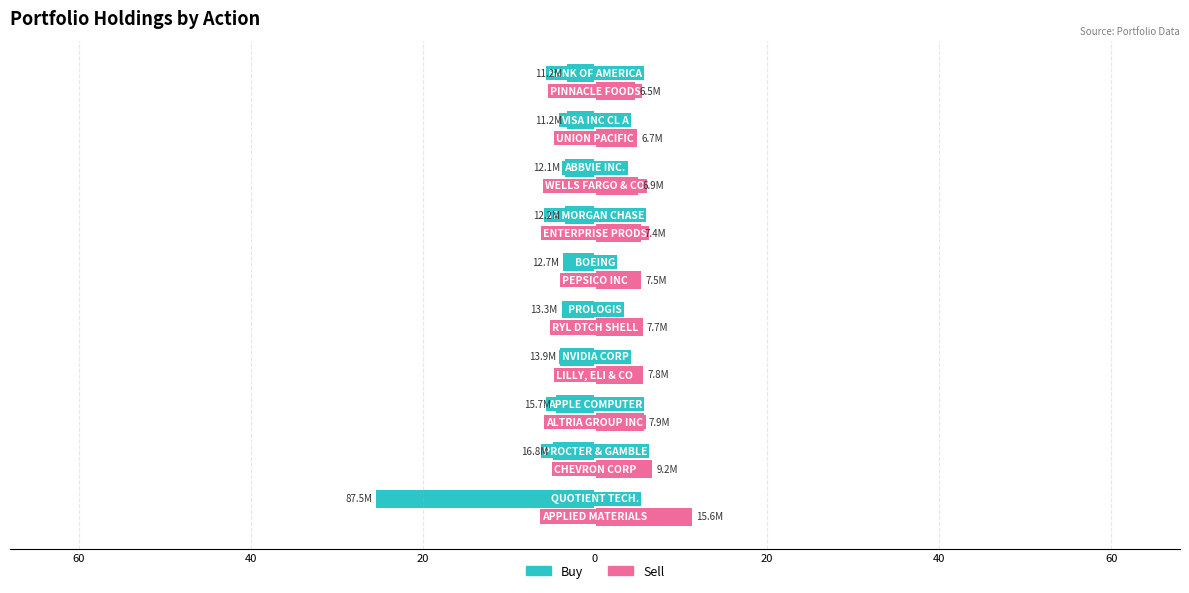

What are all the series names shown in the legend?

Buy, Sell